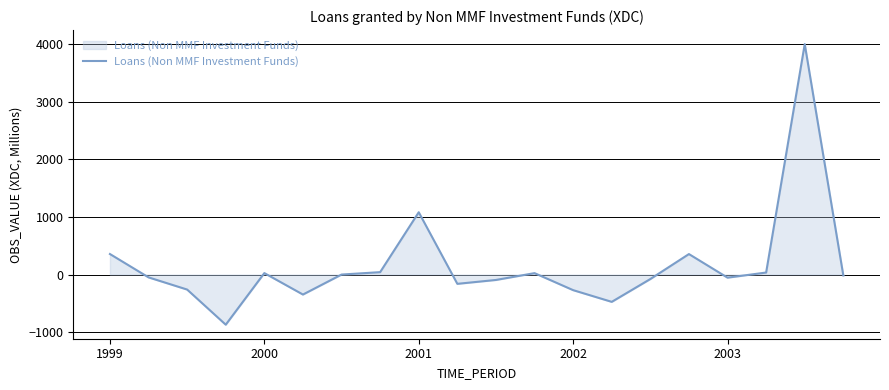

What is the greatest value displayed?

3996.9